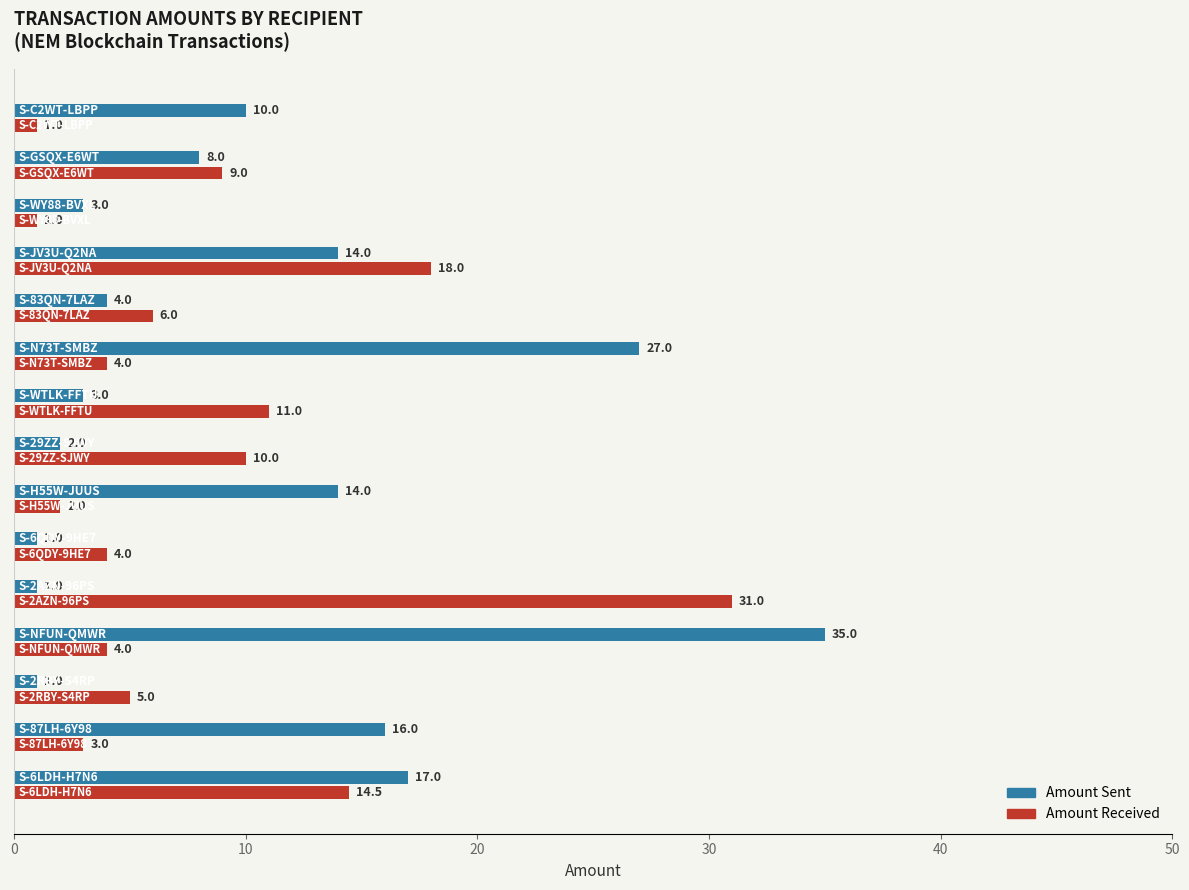

Which series has the largest range (max minus min)?

Amount Sent